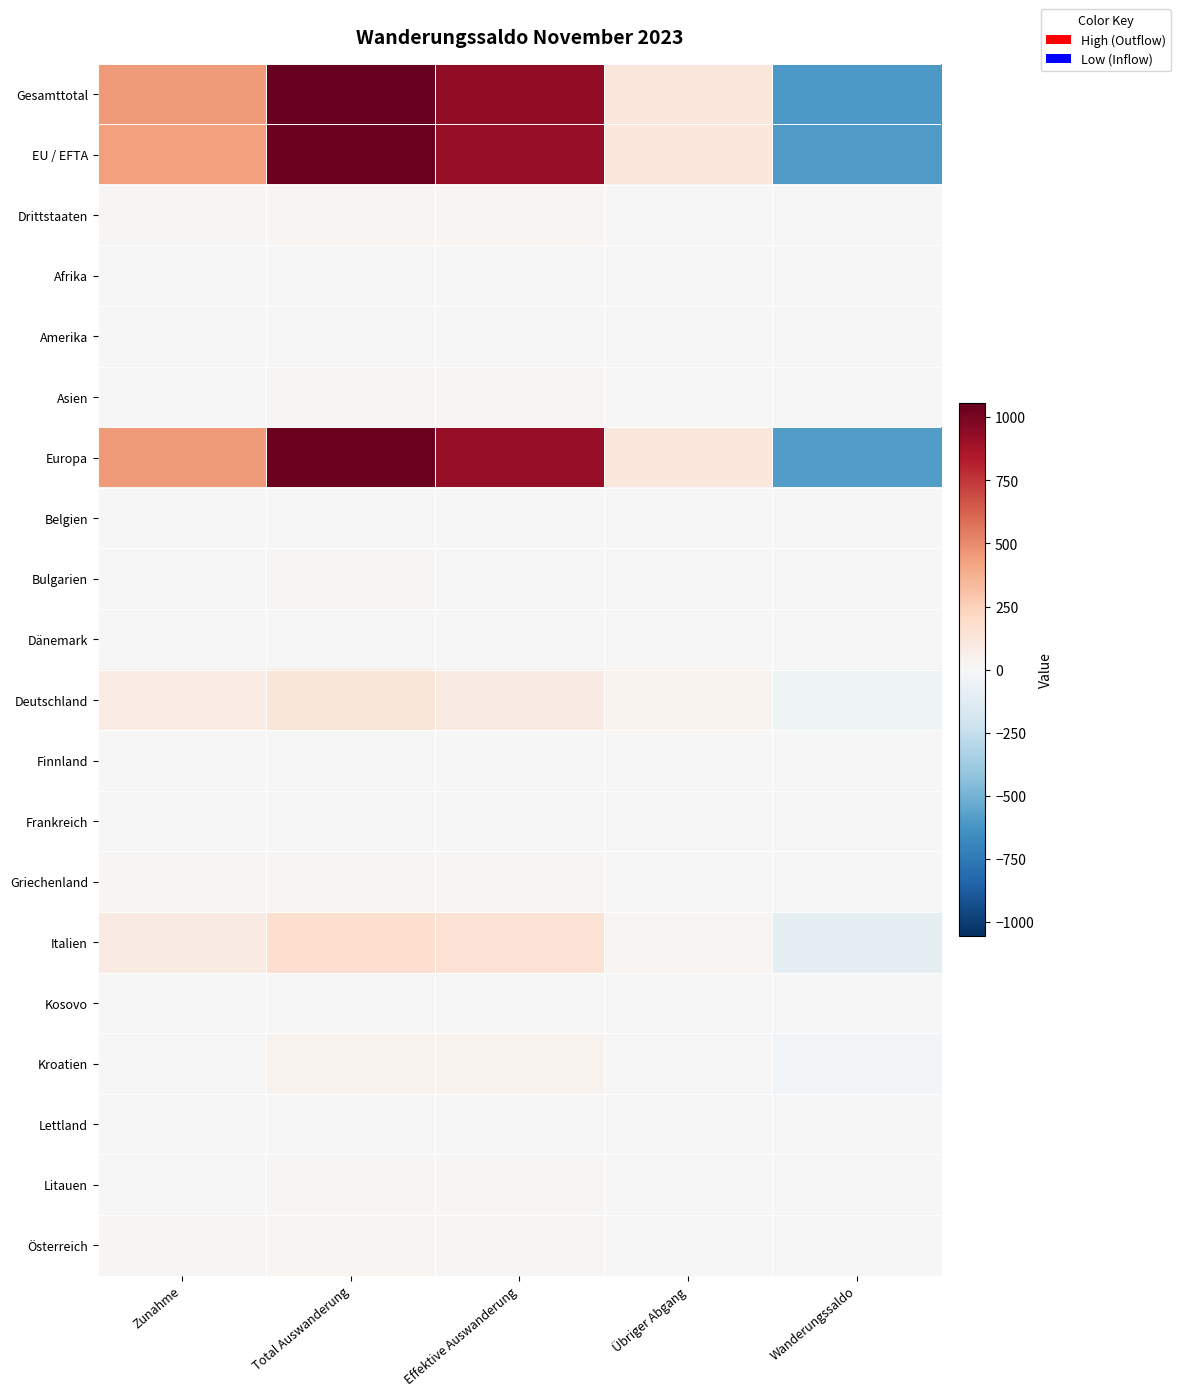

What is the spread (max minus min) of values at Total Auswanderung?

1055